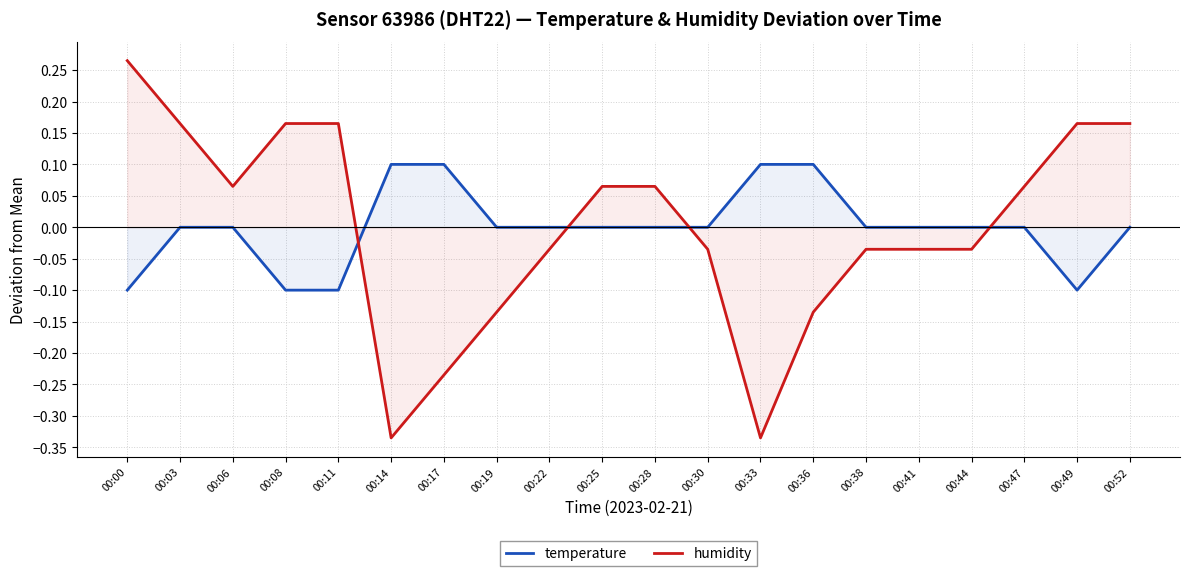

Count the number of categories in the chart.

20